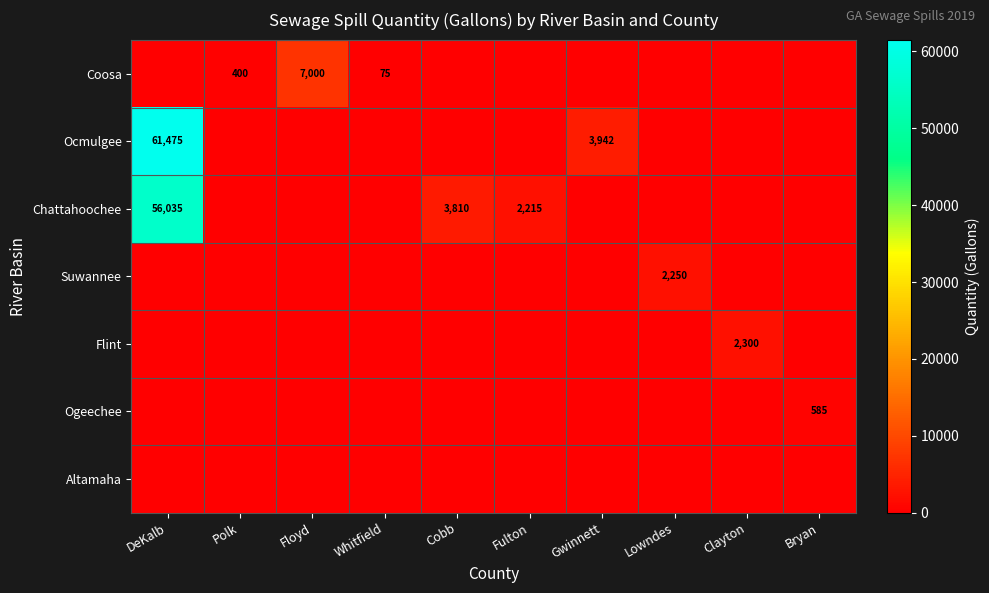

The value of Chattahoochee at Cobb is 3810. True or false?

True